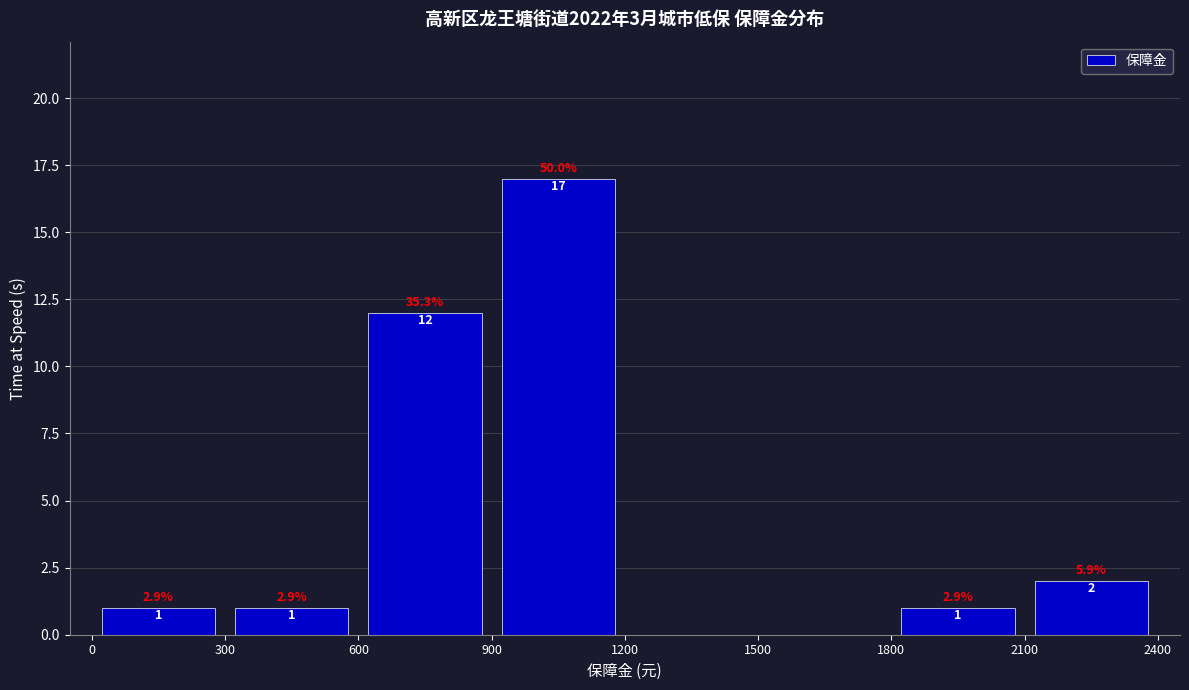

Over which range of the x-axis is the bar tallest?

900 to 1200